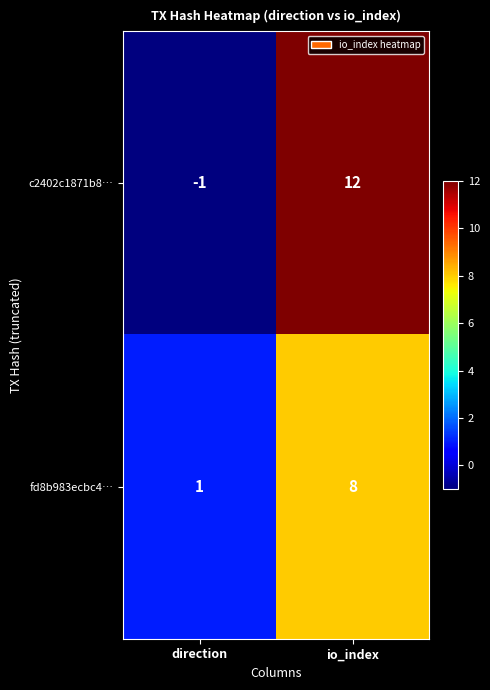

At direction, list the series in order from smallest to largest.

c2402c1871b8…, fd8b983ecbc4…